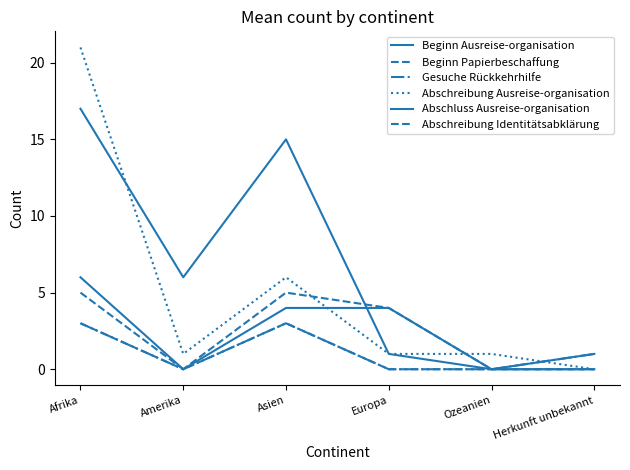

Where is the first local minimum for Beginn Papierbeschaffung?

Amerika